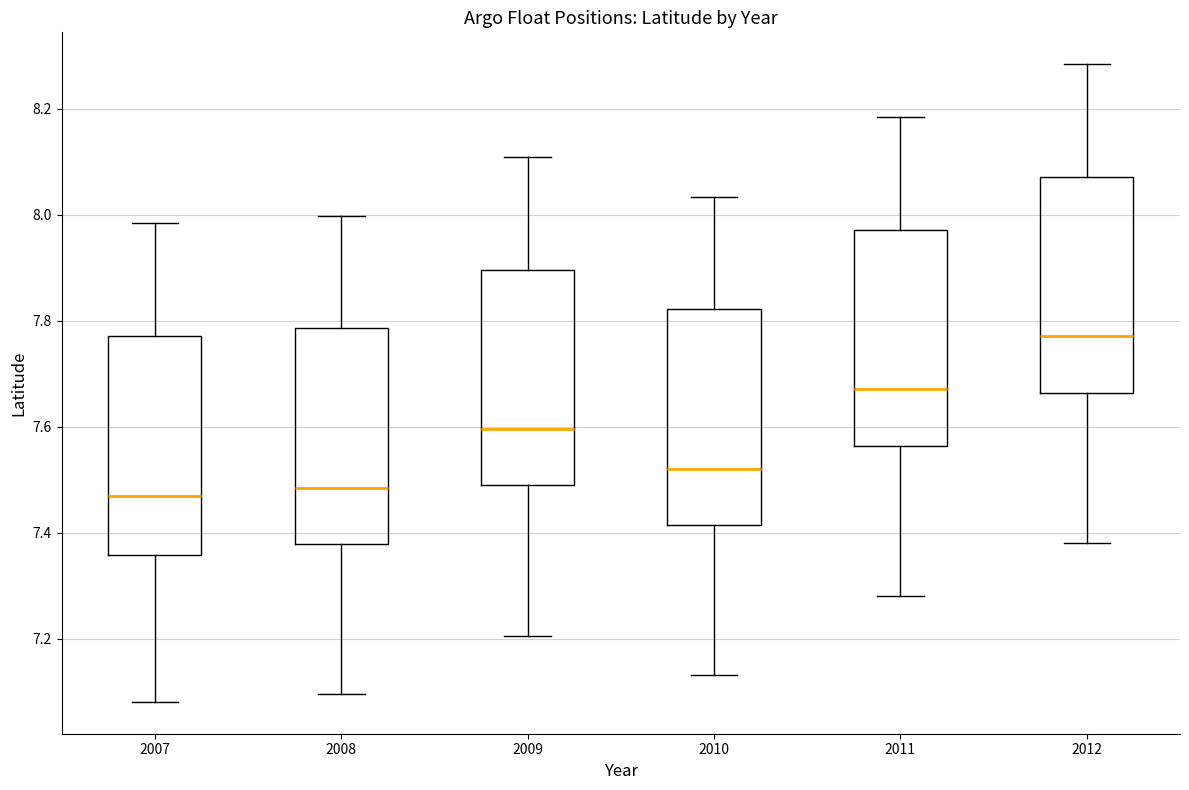

Reading left to right, read every box against the y-axis: the position of its median line, the range the box covers, and the ends of its whiskers. The values are not printed on the chart, so give them approximately, as read against the axis.

2007: median 7.46, box 7.36 to 7.78, whiskers 7.08 to 7.98
2008: median 7.48, box 7.38 to 7.78, whiskers 7.10 to 8.00
2009: median 7.60, box 7.48 to 7.90, whiskers 7.20 to 8.10
2010: median 7.52, box 7.42 to 7.82, whiskers 7.14 to 8.04
2011: median 7.68, box 7.56 to 7.98, whiskers 7.28 to 8.18
2012: median 7.78, box 7.66 to 8.08, whiskers 7.38 to 8.28